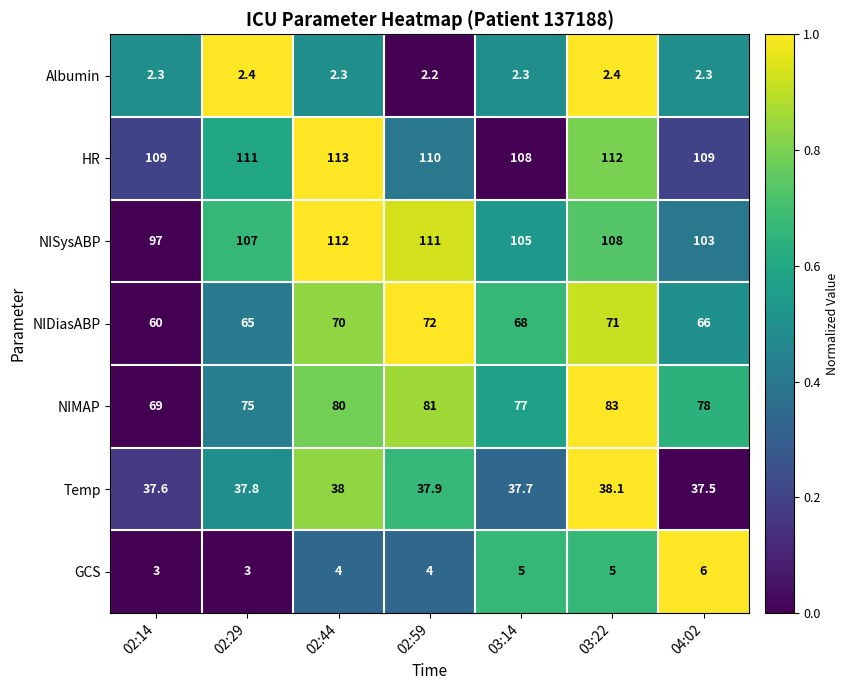

At which category is the sum across all series the highest?

03:22